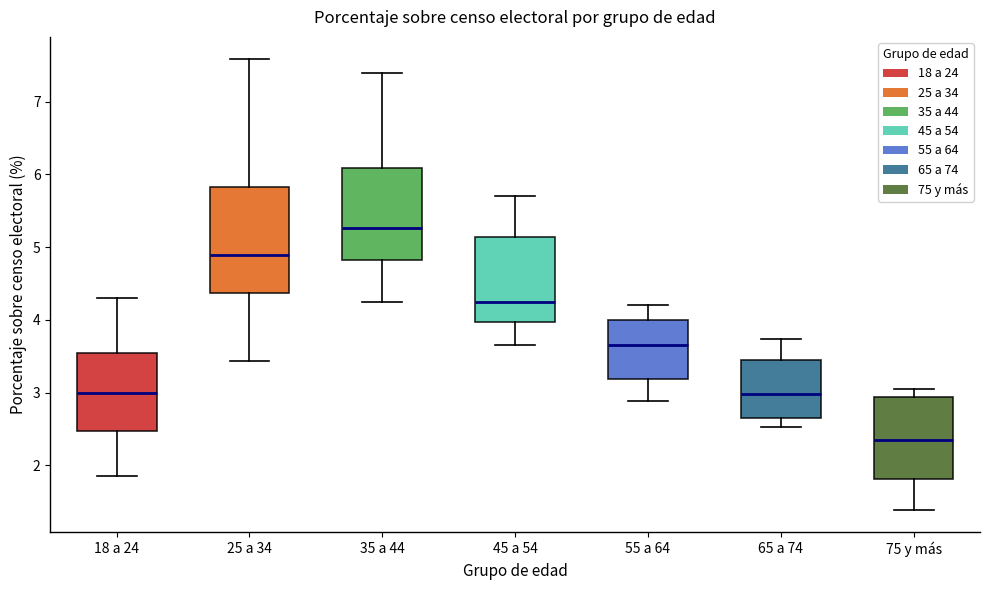

Where does the upper whisker of the box for 75 y más end on the y-axis? The values are not printed on the chart, so give them approximately, as read against the axis.

3.1